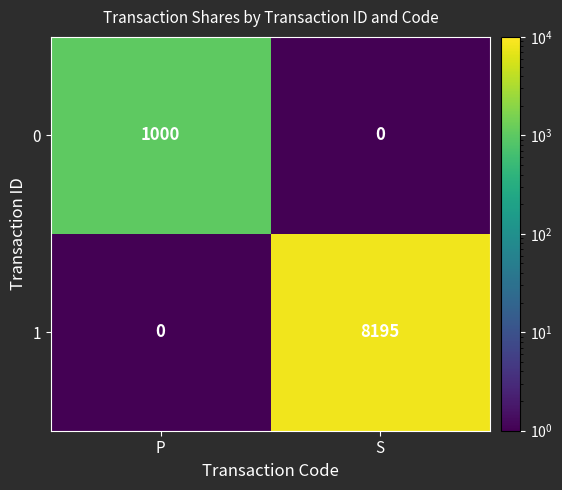

What is the approximate value of 0 at P?

1000